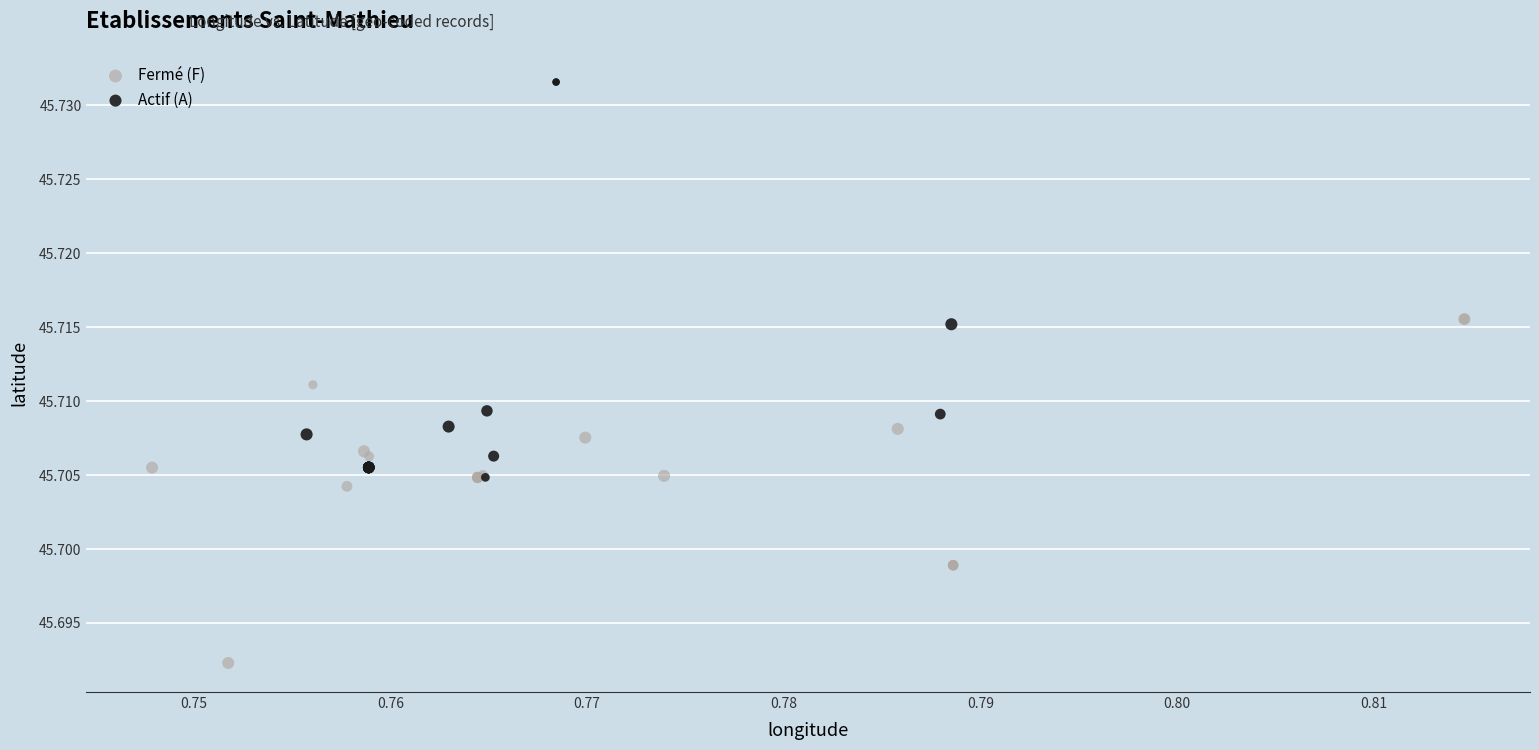

Which series contains the highest Y value?

Actif (A)